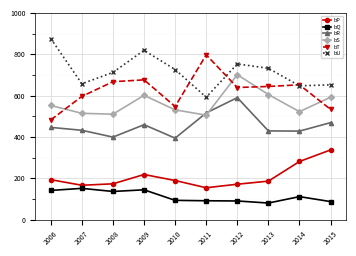

True or false: bQ and bT cross at least once.

False